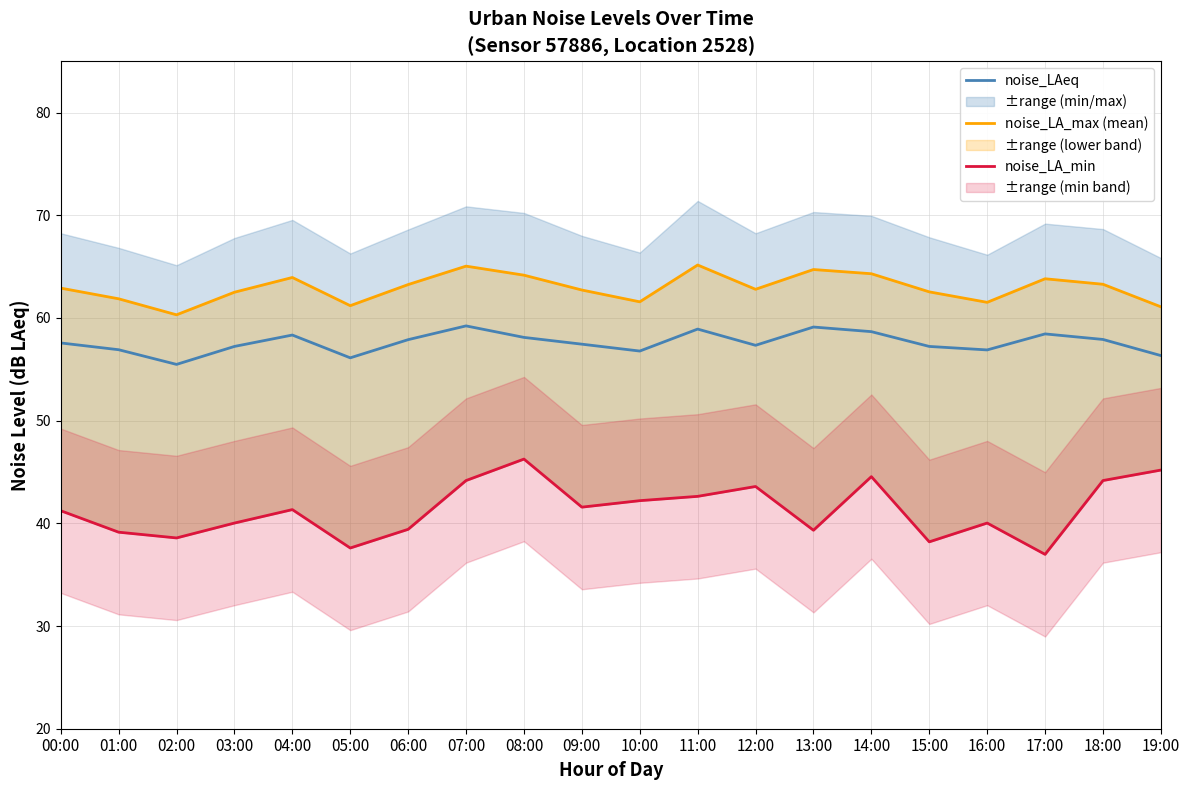

The noise_LA_max (mean) series shows 61.6 at 10:00. True or false?

True